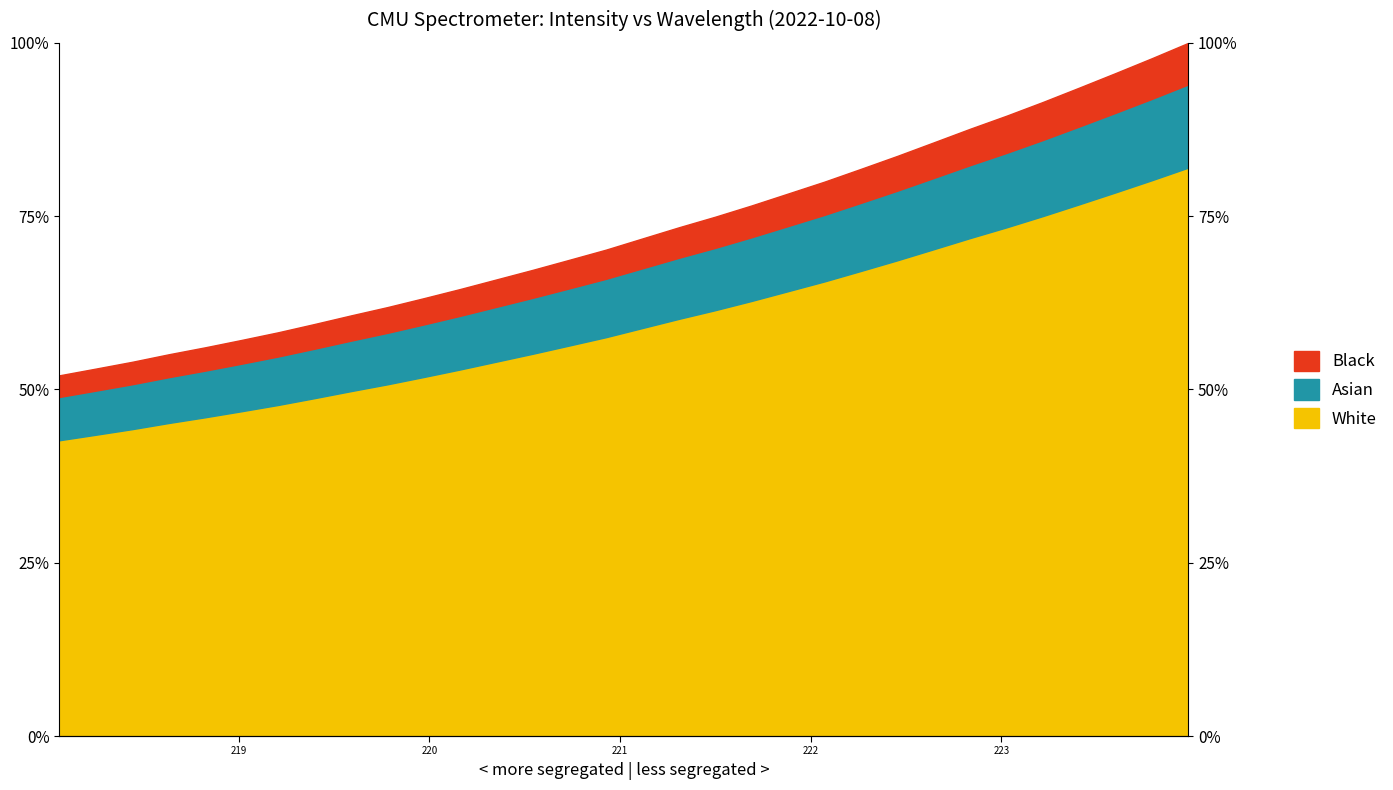

The value at 19 is 43.9. True or false?

False